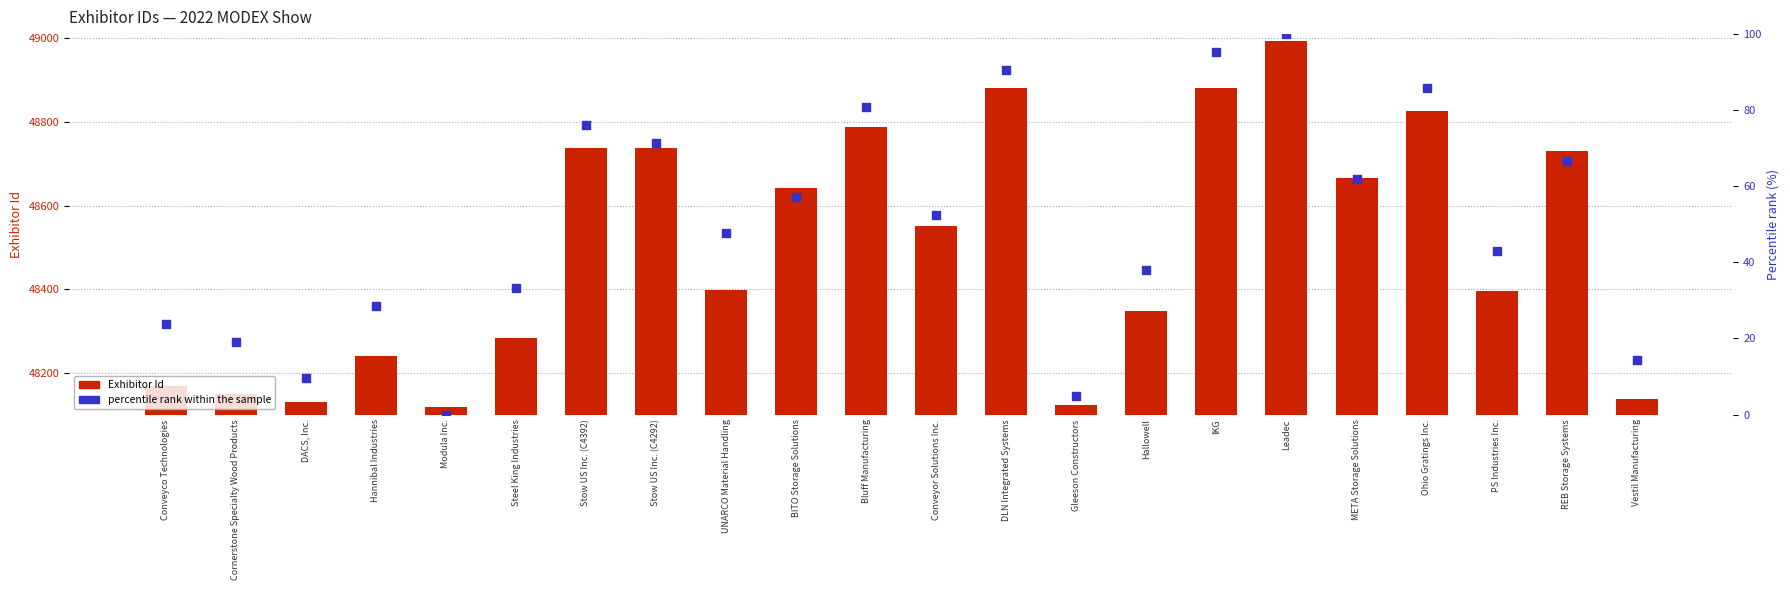

At how many categories does at least one series exceed 1385?

22